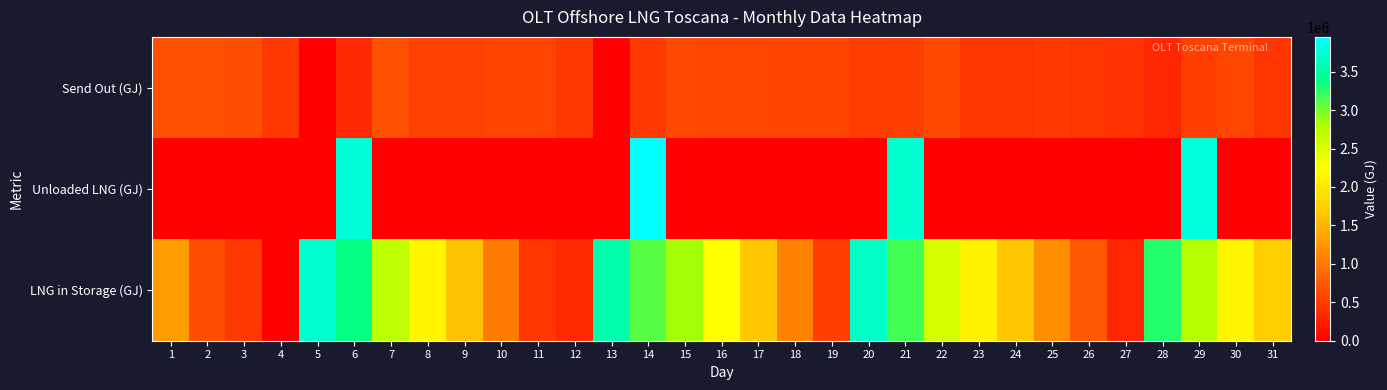

Which series has the largest total across all categories?

LNG in Storage (GJ)